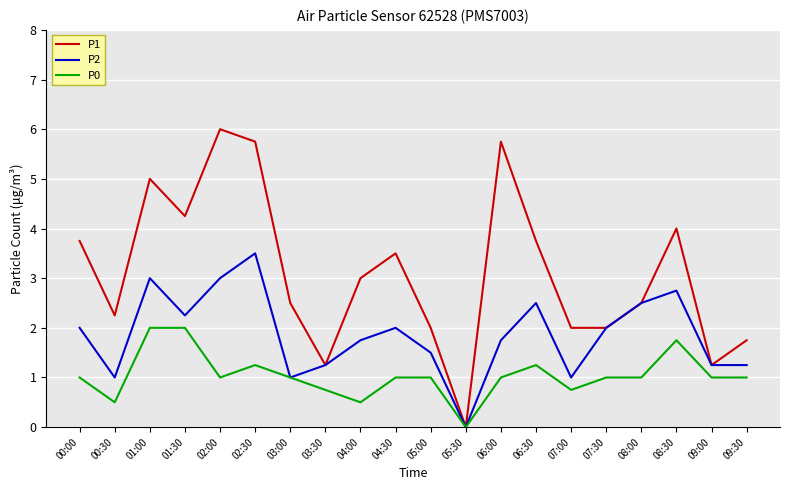

At how many categories does at least one series exceed 1?

19